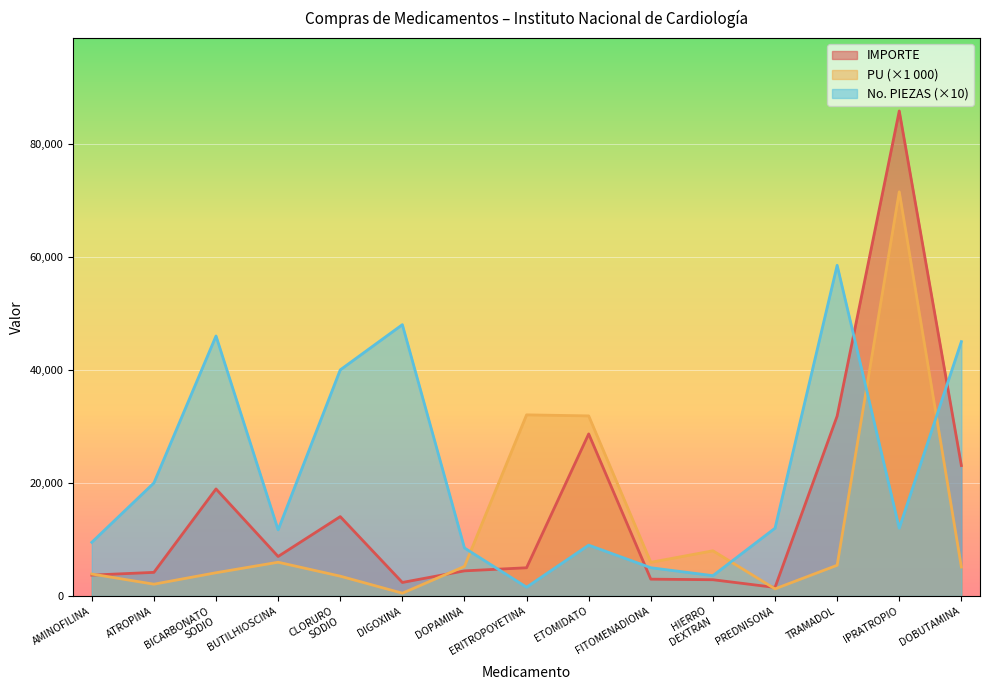

Is the value of No. DE PIEZAS COMPRADAS at IPRATROPIO greater than the value of PU at IPRATROPIO?

No